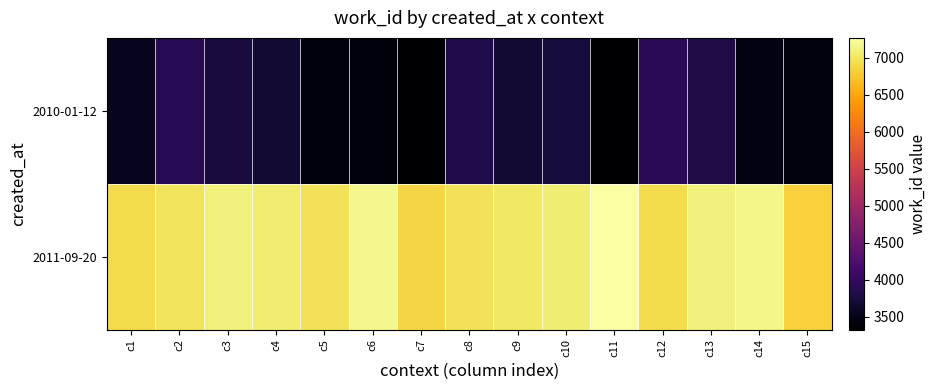

At how many categories does at least one series exceed 5021?

15